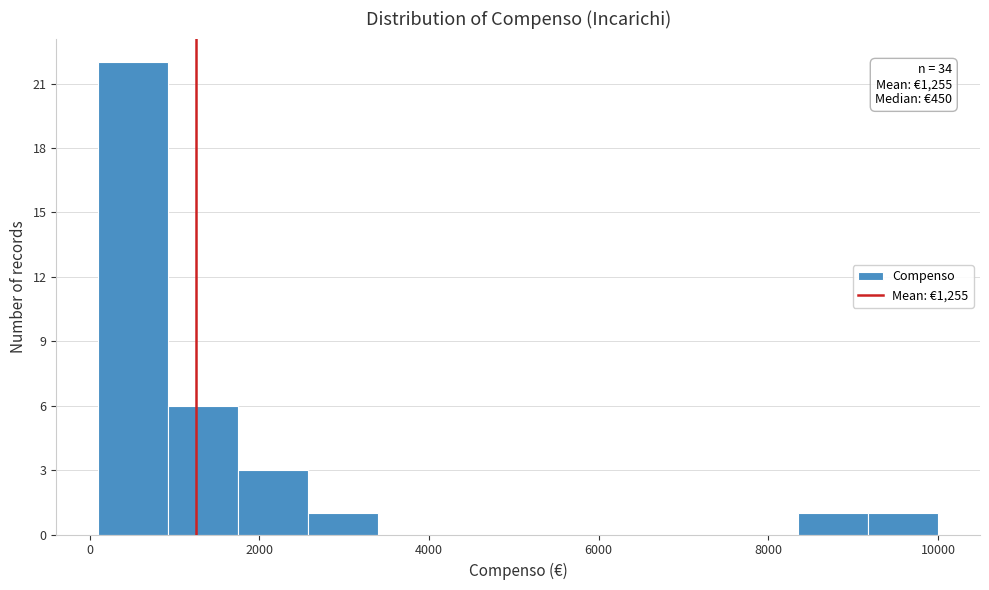

Over which range of the x-axis is the bar tallest?

200 to 1000